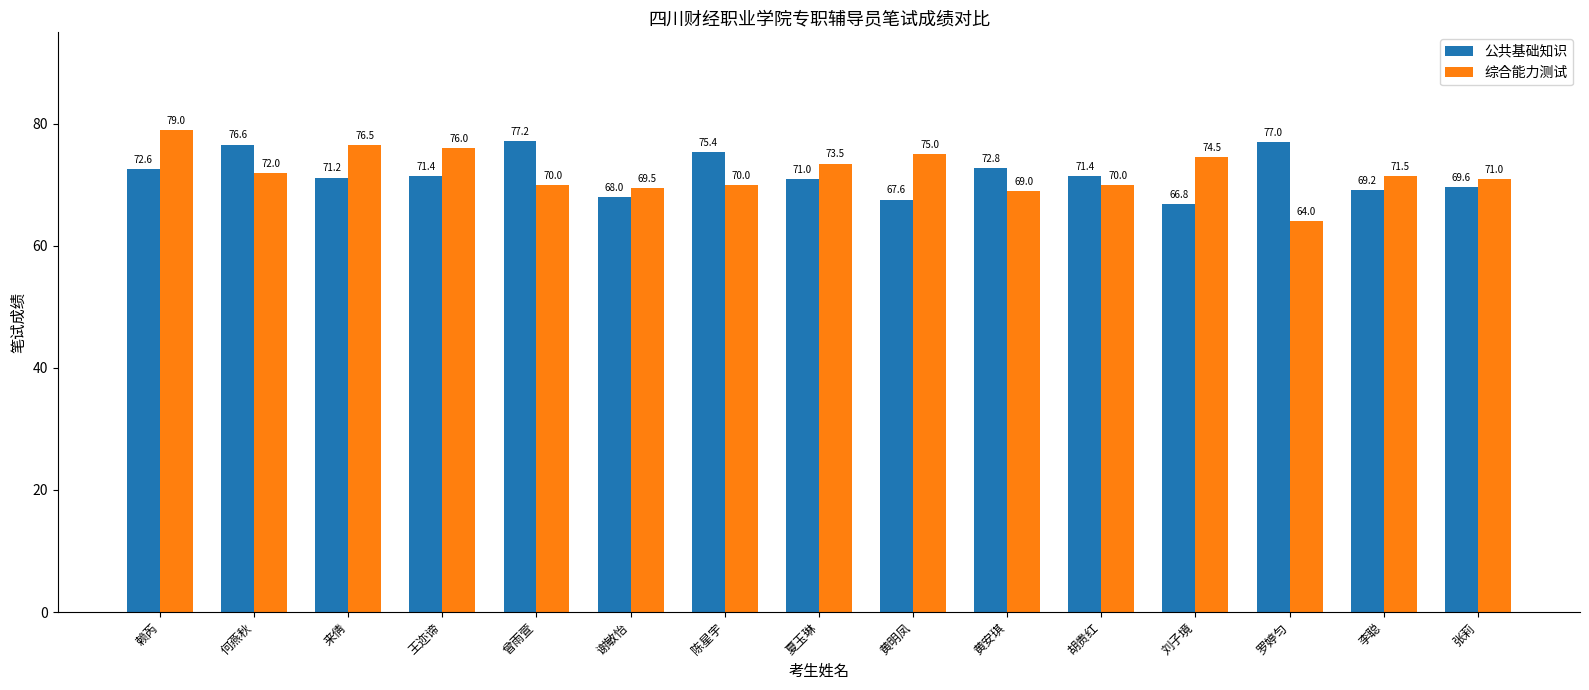

What is the label of the 6th bar from the left?

谢敏怡